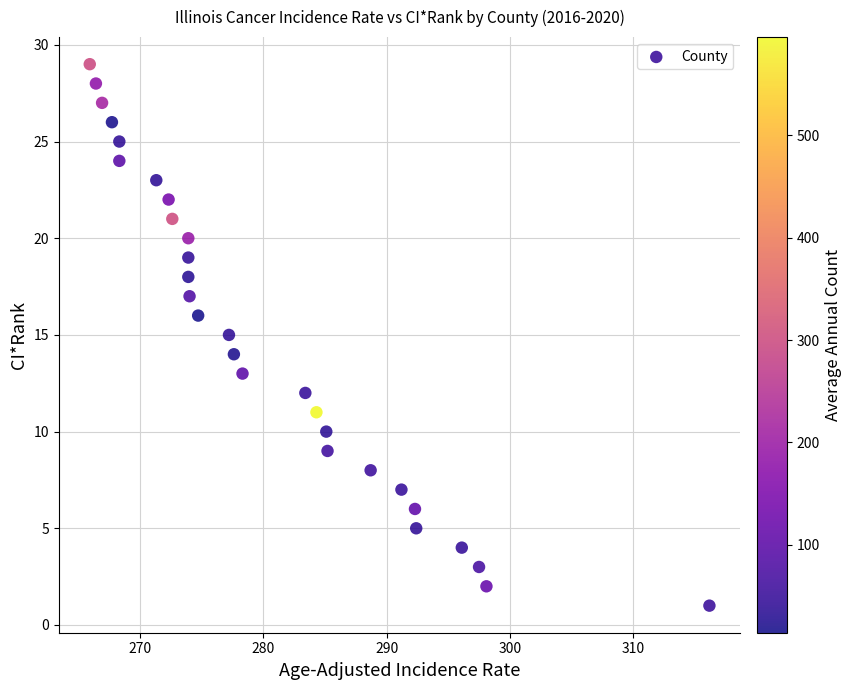

What is the range of Y values (max minus min)?

28